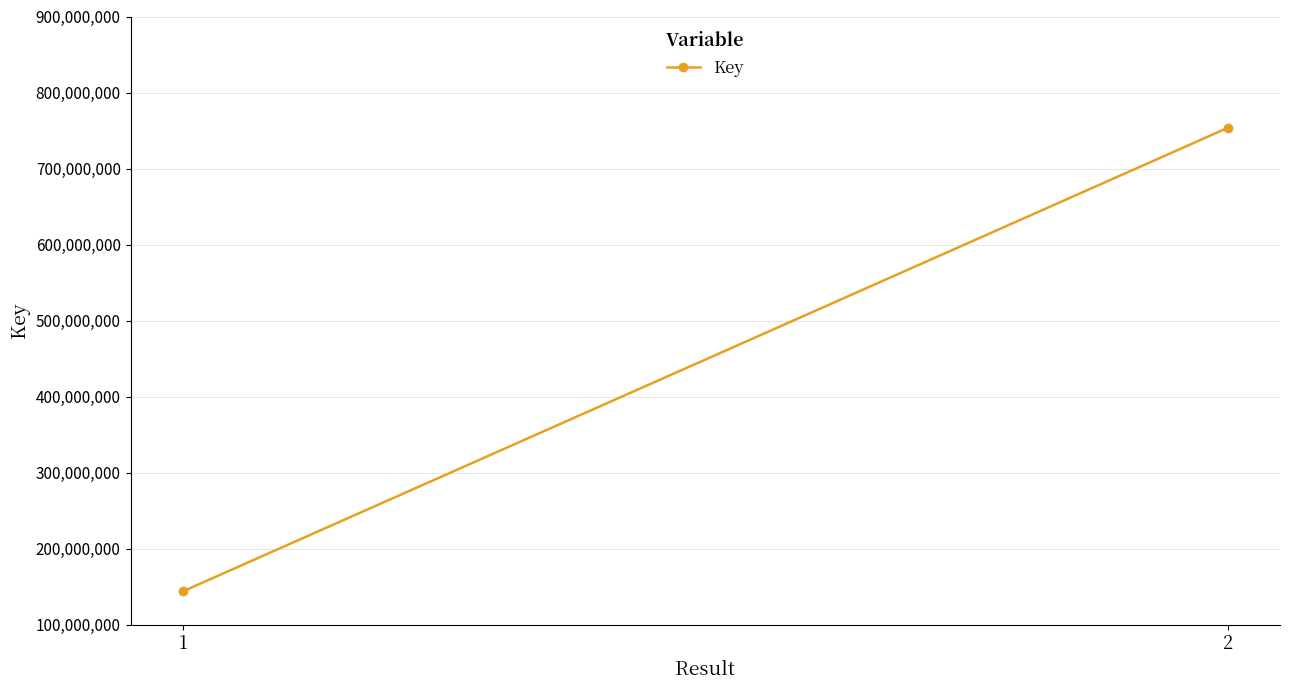

At which category does the chart reach its minimum across all series?

1